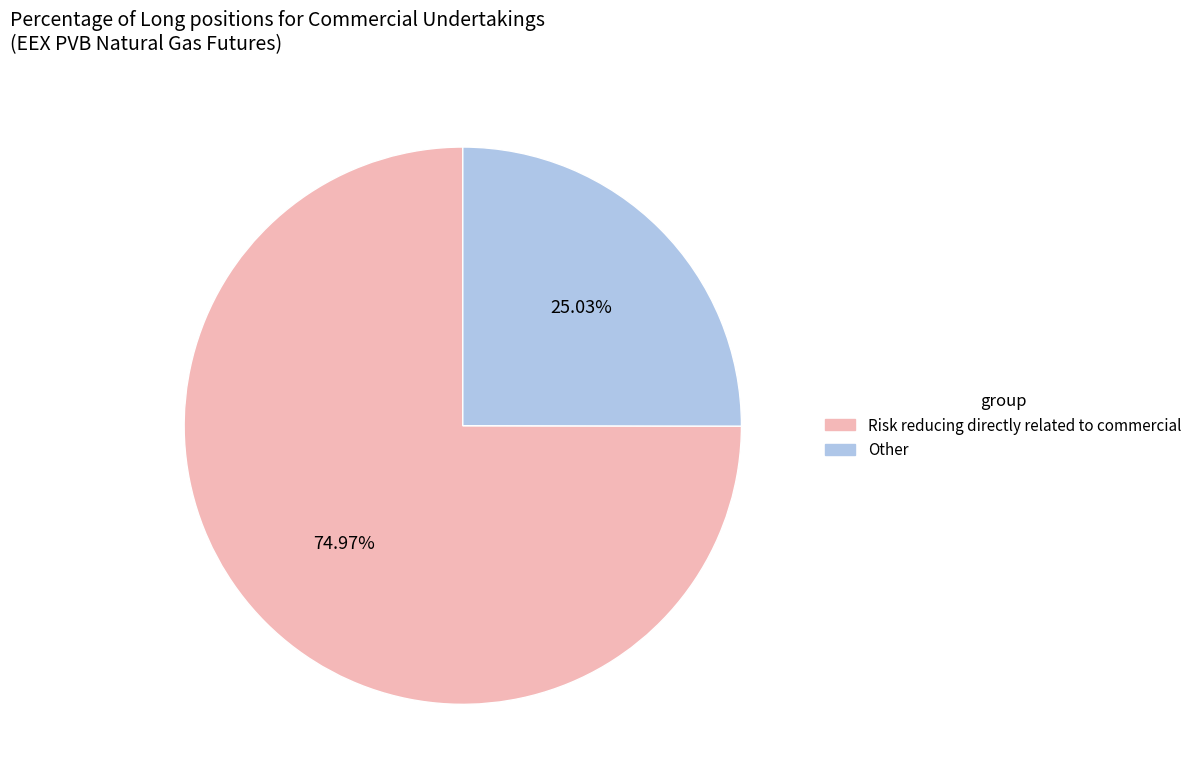

Is there a majority slice in this chart?

Yes